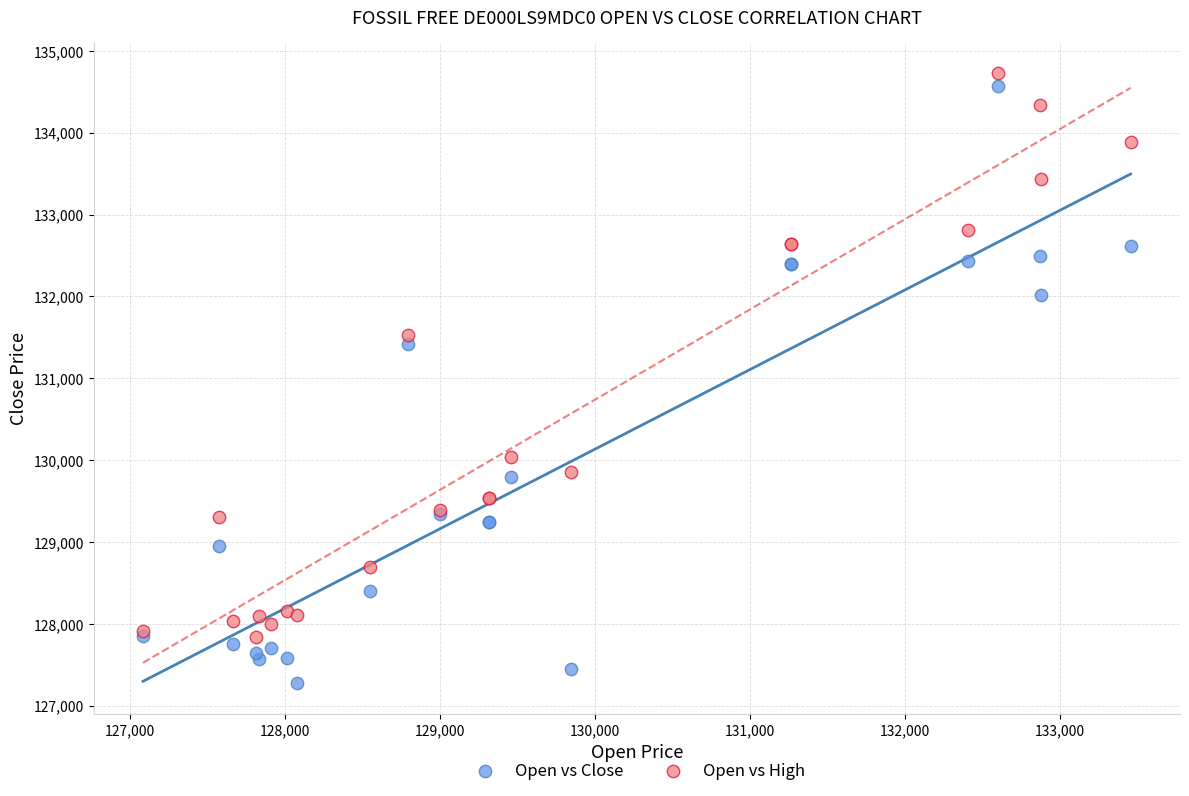

Which series contains the lowest Y value?

Open vs Close